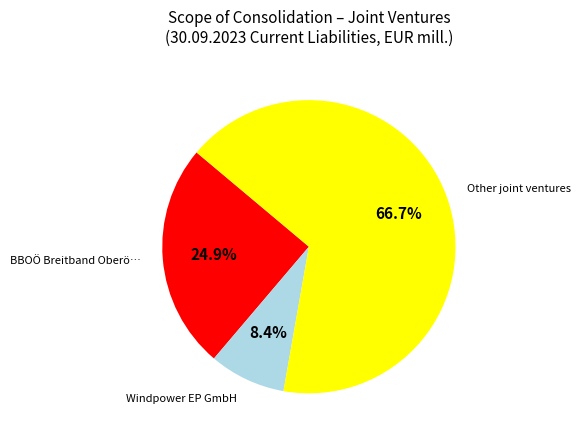

What is the largest slice in the pie chart?

Other joint ventures